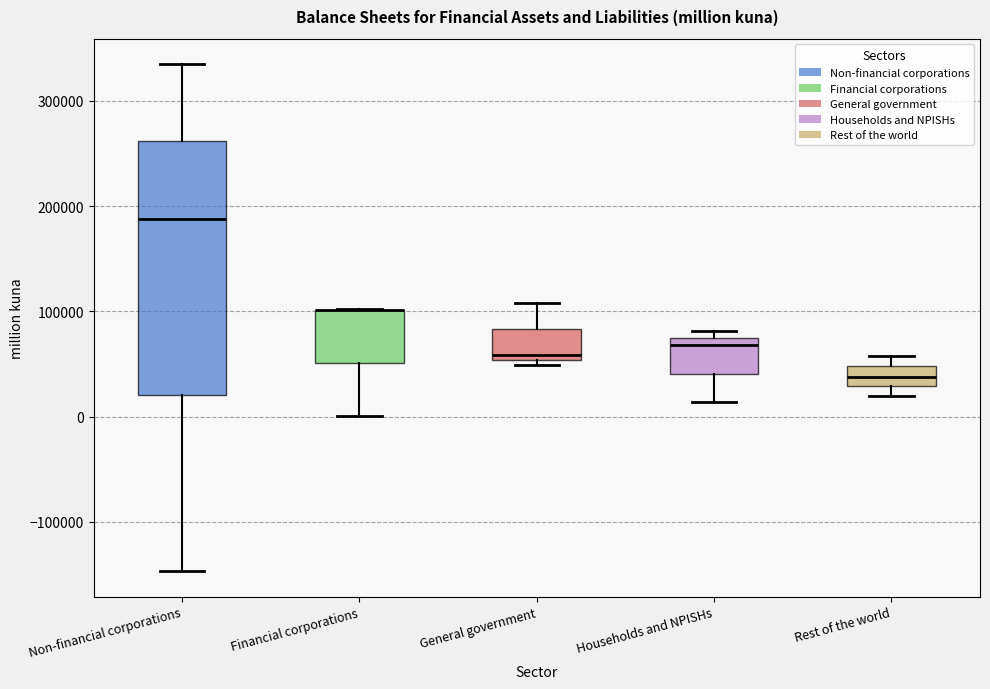

Which box is the tallest, from its lower edge to its upper edge?

Non-financial corporations